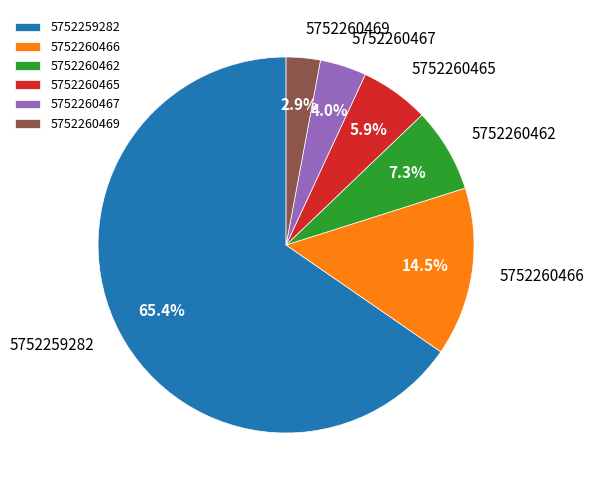

Rank the categories by value from lowest to highest.

5752260469, 5752260467, 5752260465, 5752260462, 5752260466, 5752259282